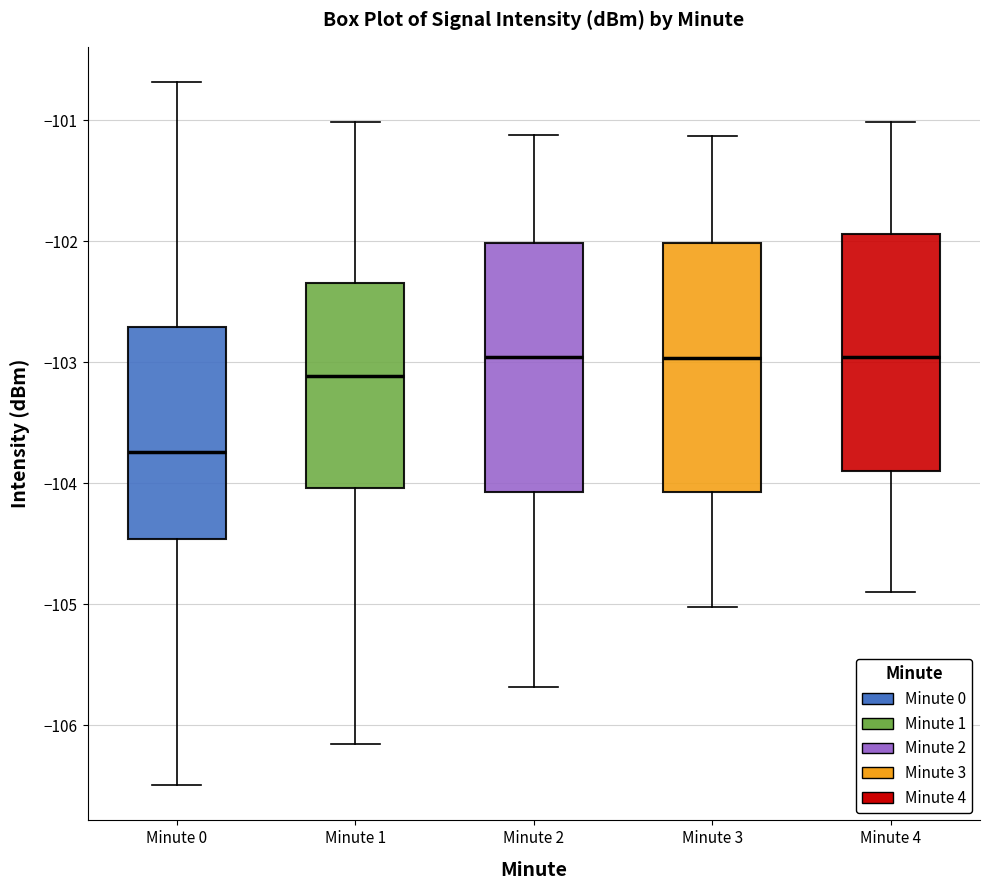

Reading left to right, transcribe this box plot: for each box, give where its median line is, the range the box spans, and where its two whiskers end, as read against the y-axis. The values are not printed on the chart, so give them approximately, as read against the axis.

Minute 0: median -103.7, box -104.5 to -102.7, whiskers -106.5 to -100.7
Minute 1: median -103.1, box -104.0 to -102.3, whiskers -106.2 to -101.0
Minute 2: median -103.0, box -104.1 to -102.0, whiskers -105.7 to -101.1
Minute 3: median -103.0, box -104.1 to -102.0, whiskers -105.0 to -101.1
Minute 4: median -103.0, box -103.9 to -101.9, whiskers -104.9 to -101.0